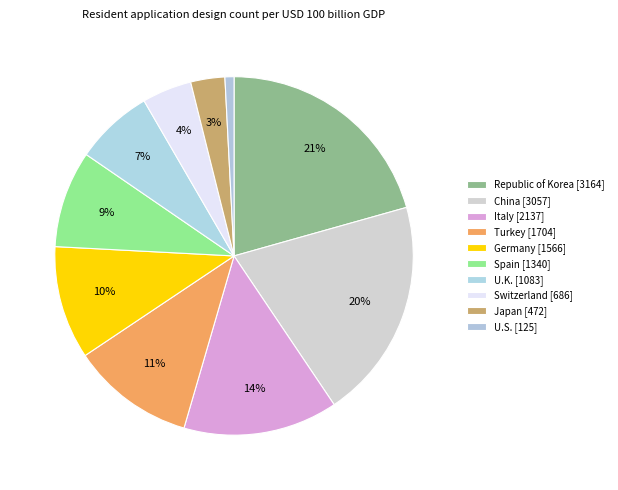

Count the number of slices in the pie.

10